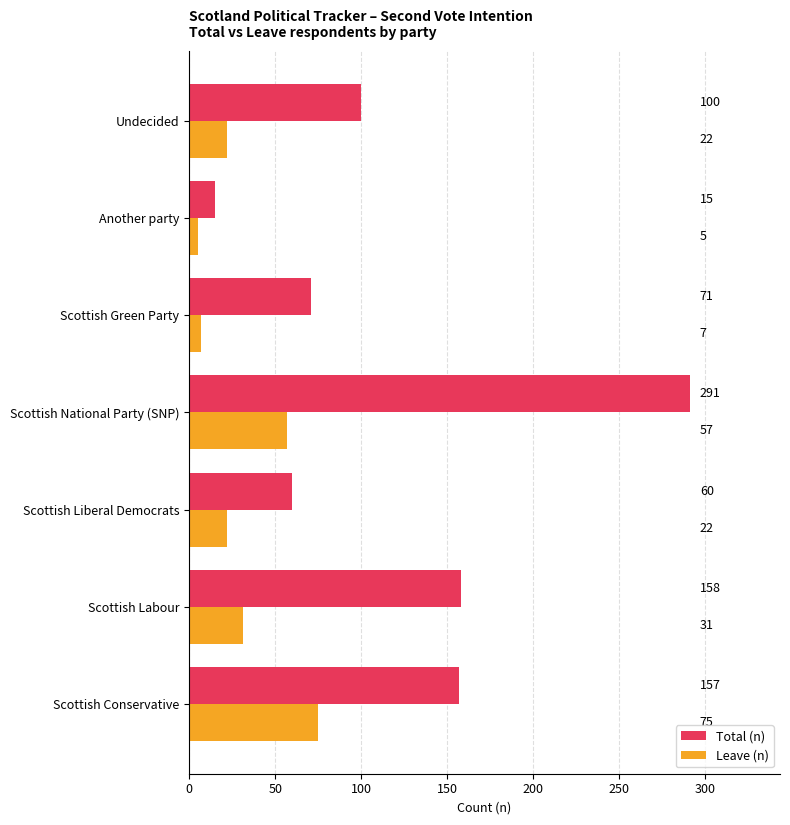

What is the greatest value displayed?

291